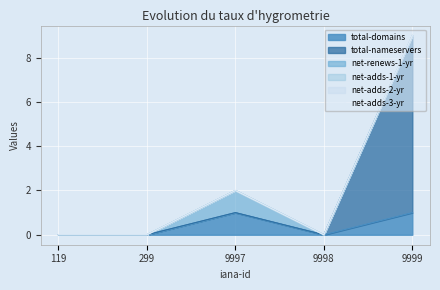

Is the value of total-domains at 9997 greater than the value of net-adds-2-yr at 9999?

Yes